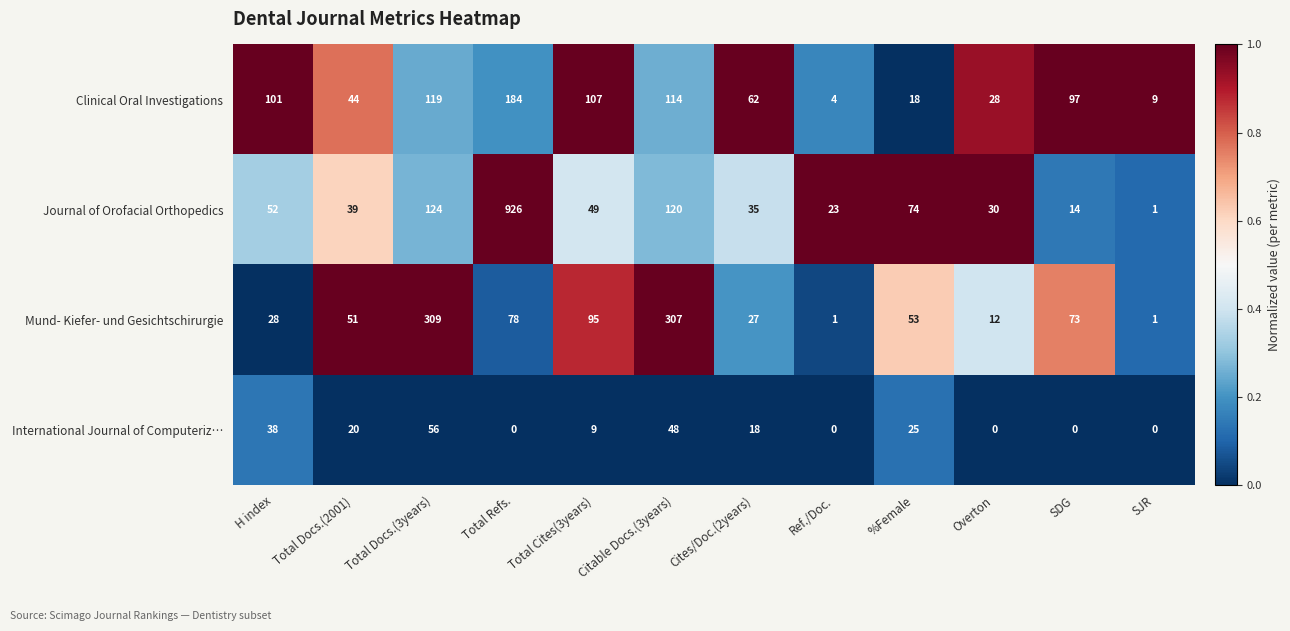

How many categories are shown in the chart?

12